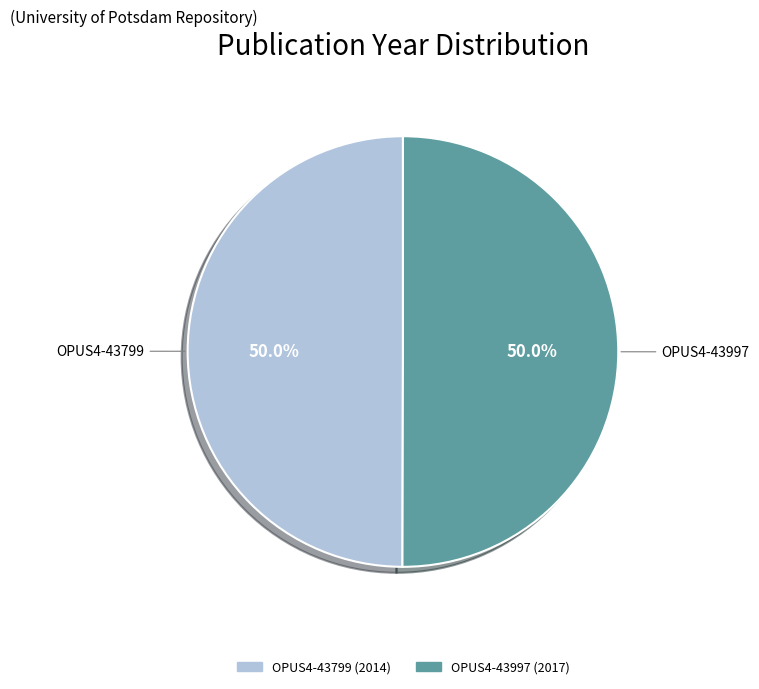

What percentage is the OPUS4-43997 slice, to the nearest percent?

50%